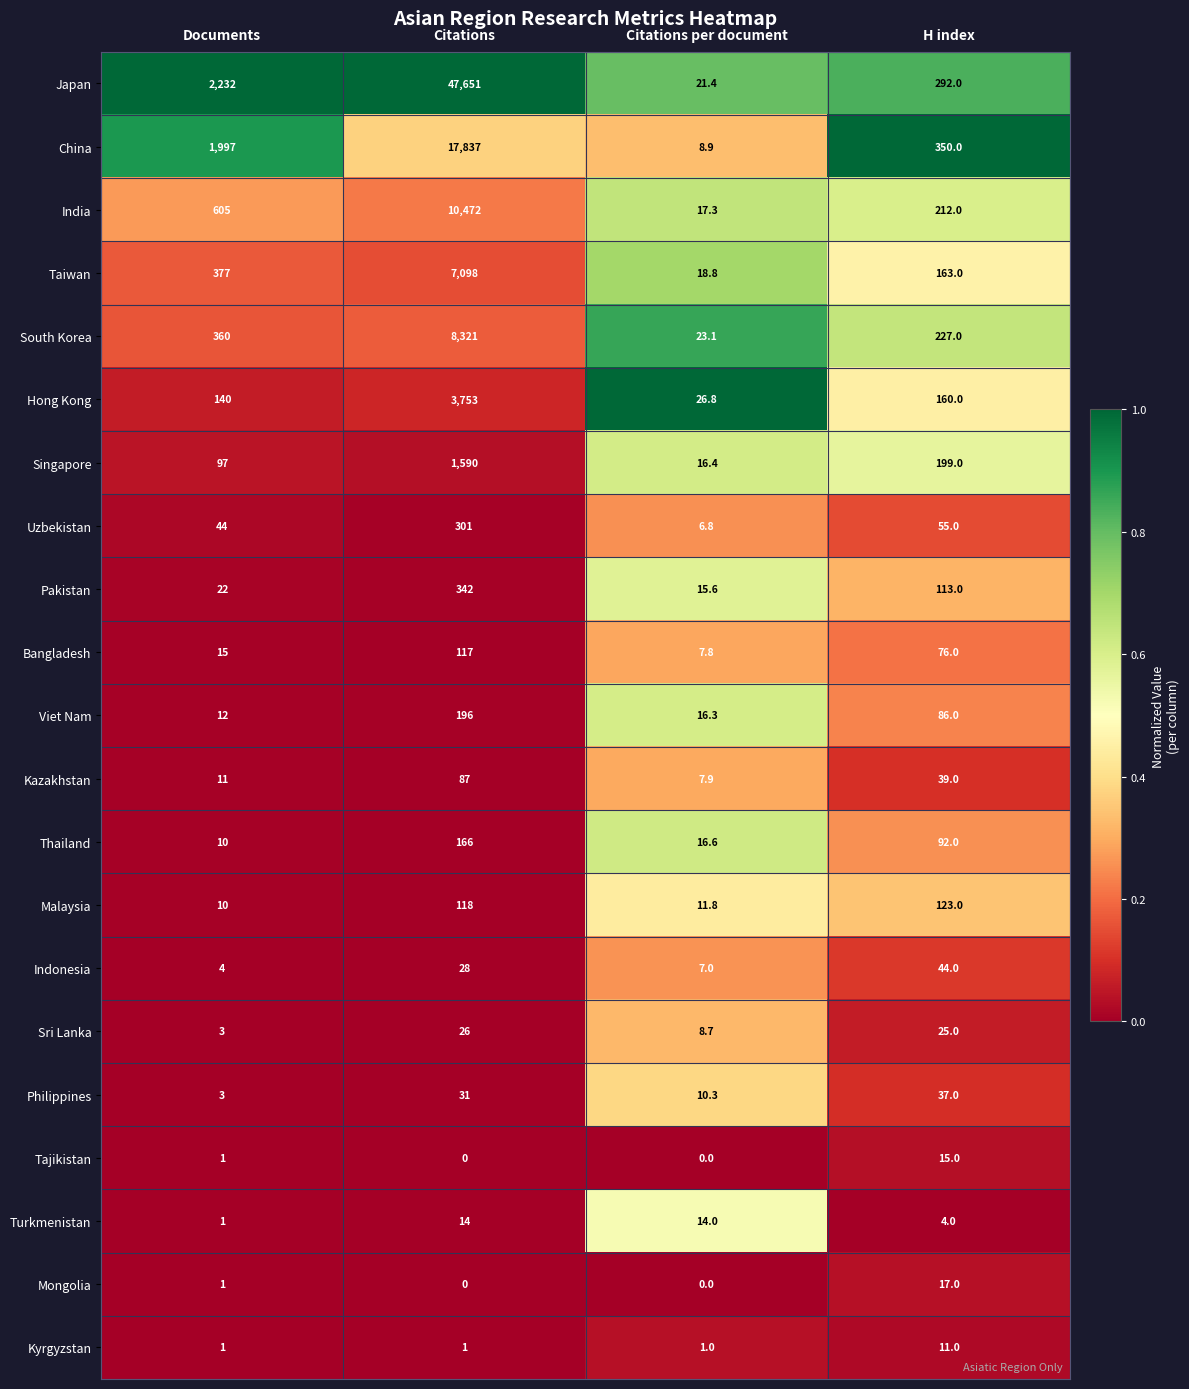

Rank the series at H index from highest to lowest value.

China, Japan, South Korea, India, Singapore, Taiwan, Hong Kong, Malaysia, Pakistan, Thailand, Viet Nam, Bangladesh, Uzbekistan, Indonesia, Kazakhstan, Philippines, Sri Lanka, Mongolia, Tajikistan, Kyrgyzstan, Turkmenistan